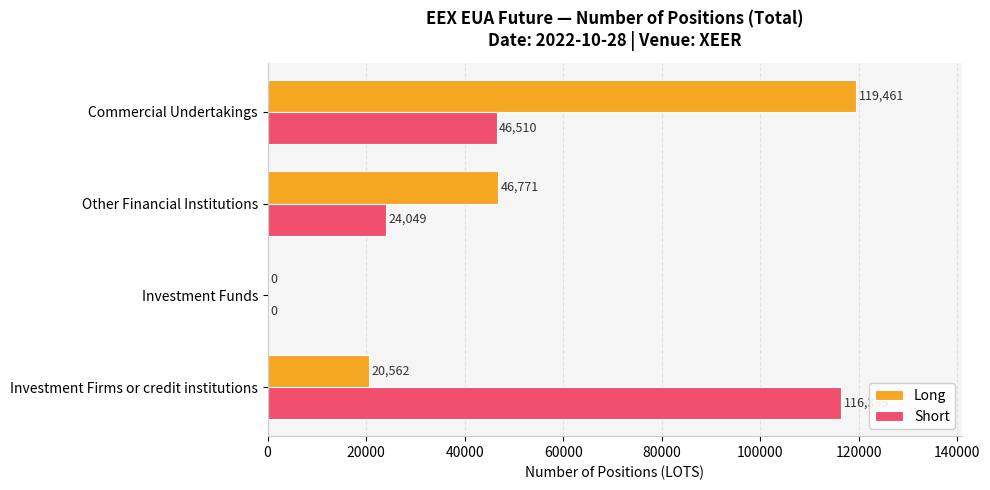

What is the sum of all Long values?

186794